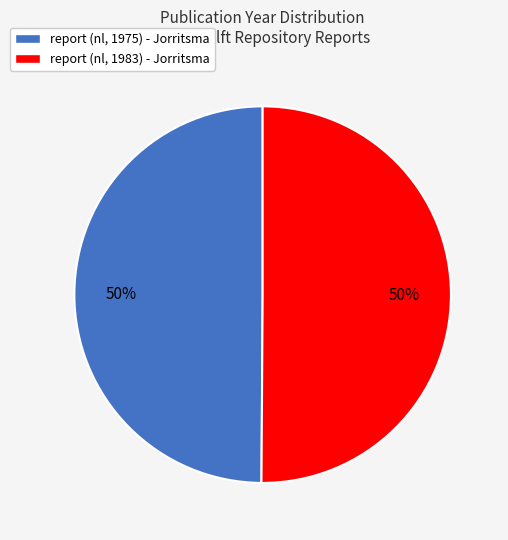

What is the ratio of the value at report (nl, 1975) - Jorritsma to the value at report (nl, 1983) - Jorritsma?

1.0